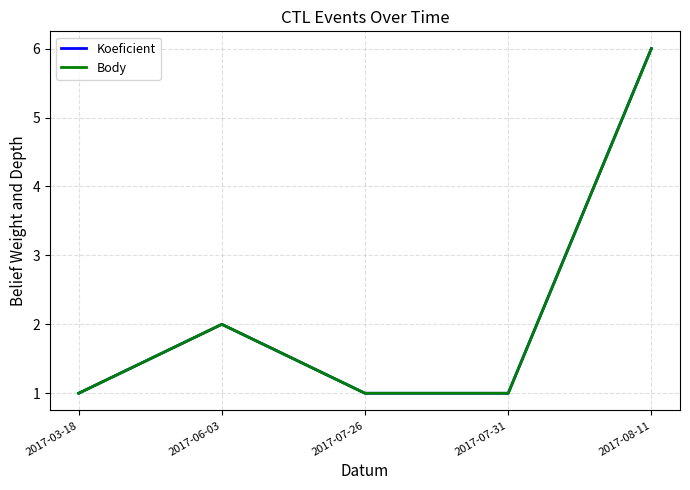

Is this an area chart (filled region under the line)?

No